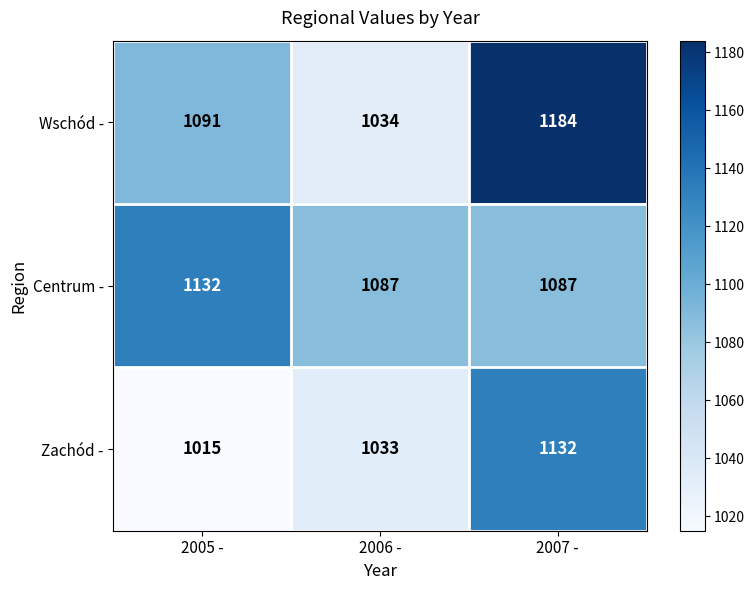

At 2005 -, list the series in order from largest to smallest.

Centrum -, Wschód -, Zachód -